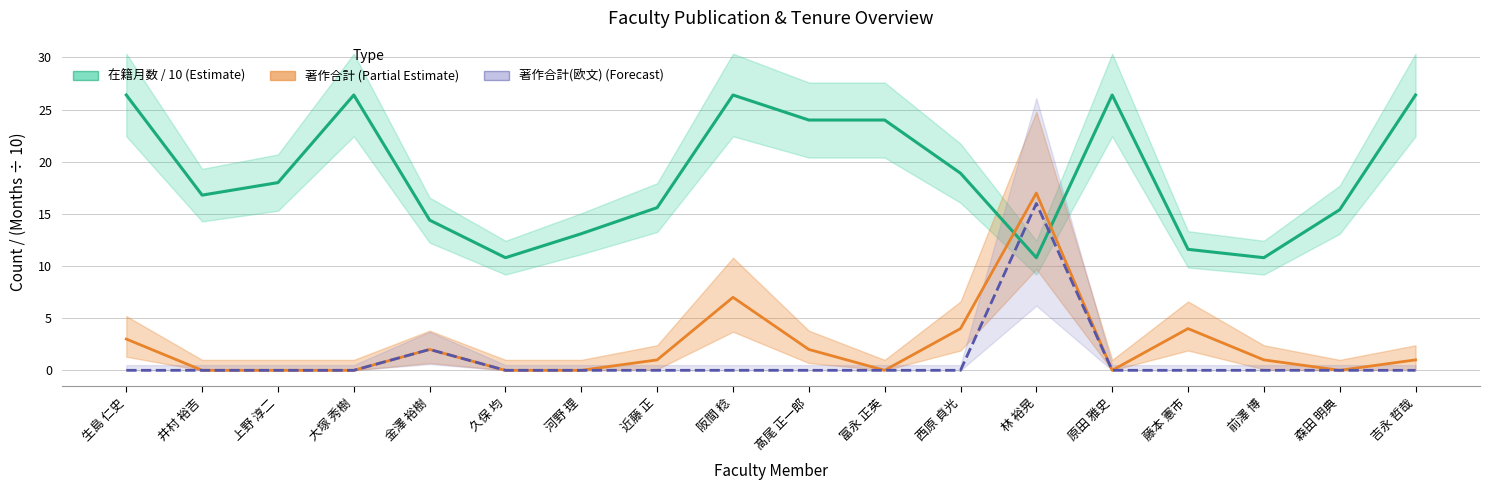

Which series changed the most between 河野 理 and 西原 貞光?

在籍月数 / 10 (Estimate)